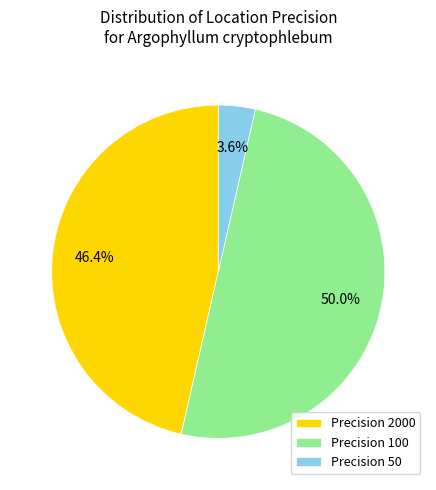

Rank the categories by value from highest to lowest.

Precision 100, Precision 2000, Precision 50